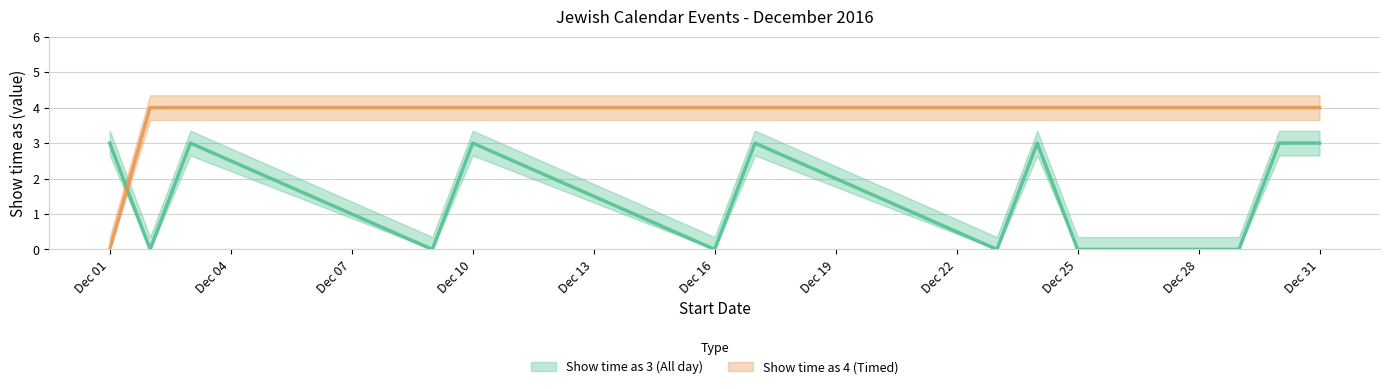

Where do Show time as 4 (Timed) and Show time as 3 (All day) first cross each other?

12/1/2016 and 12/2/2016